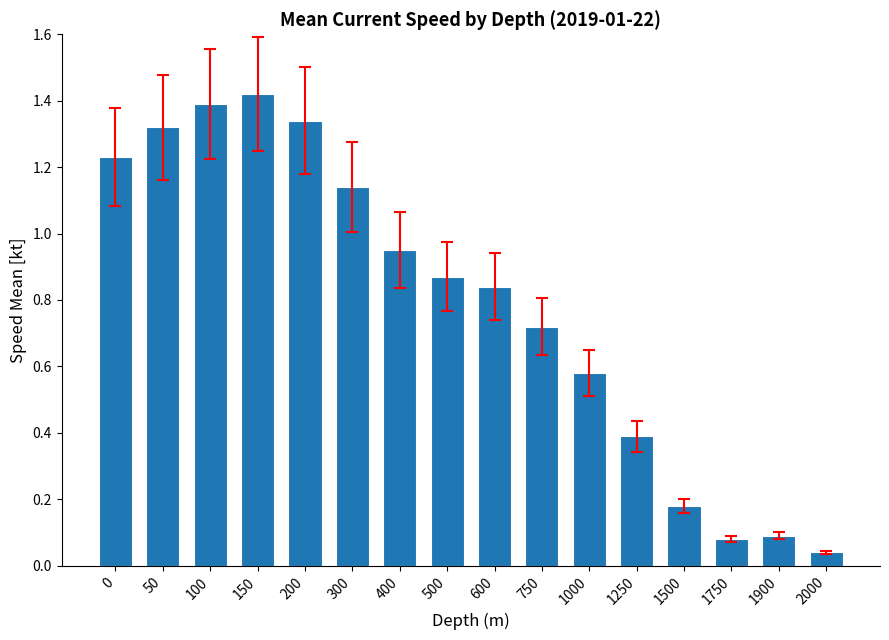

What is the change in value from 400 to 1750?

-0.9